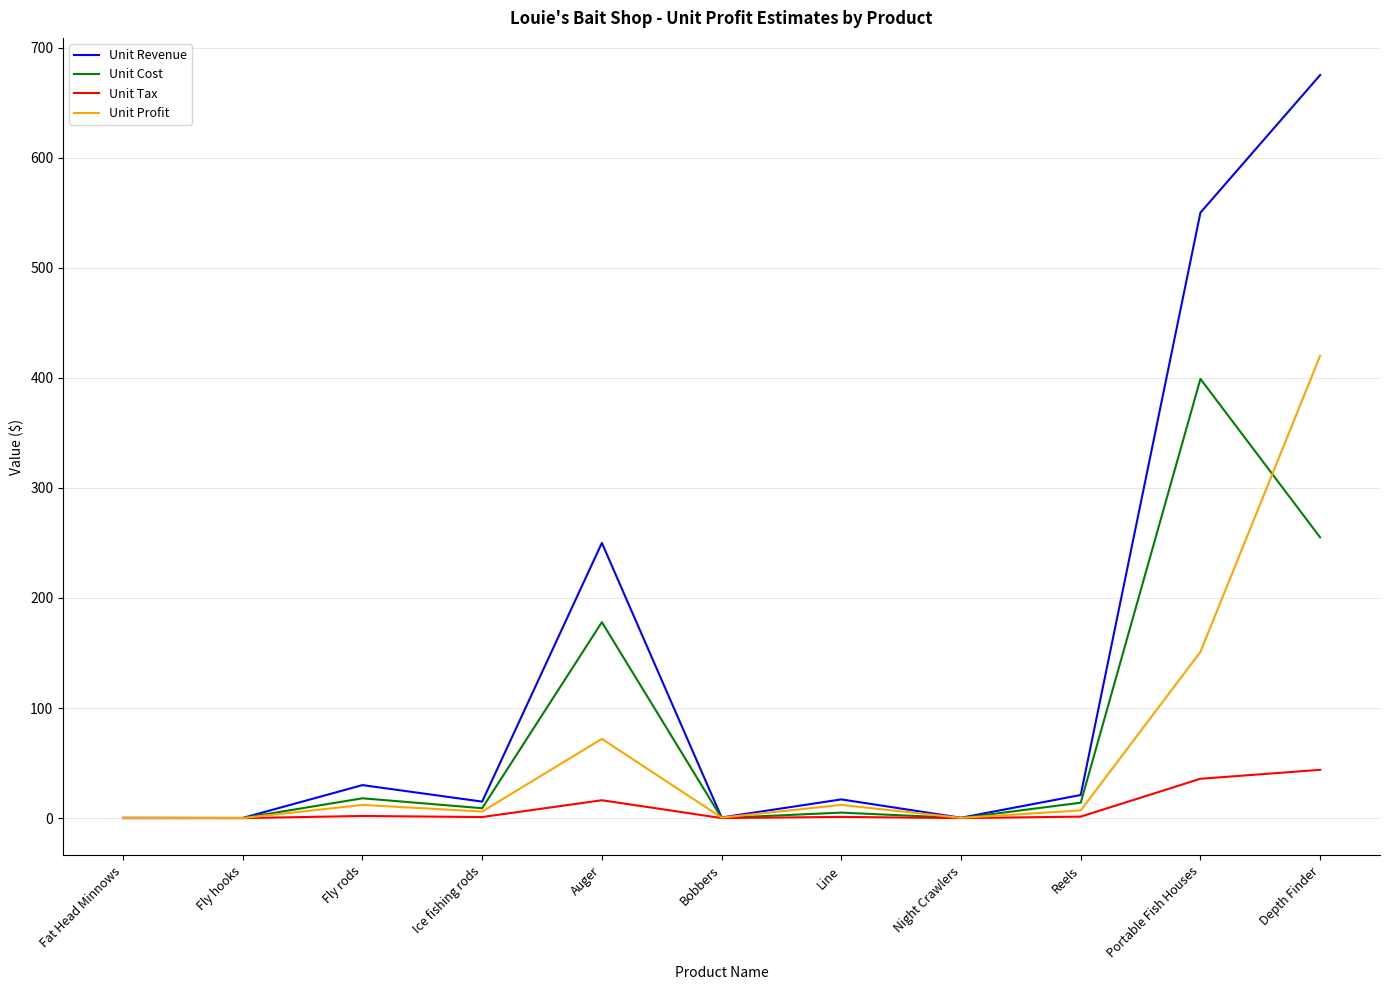

Which series has the widest spread of values?

Unit Revenue